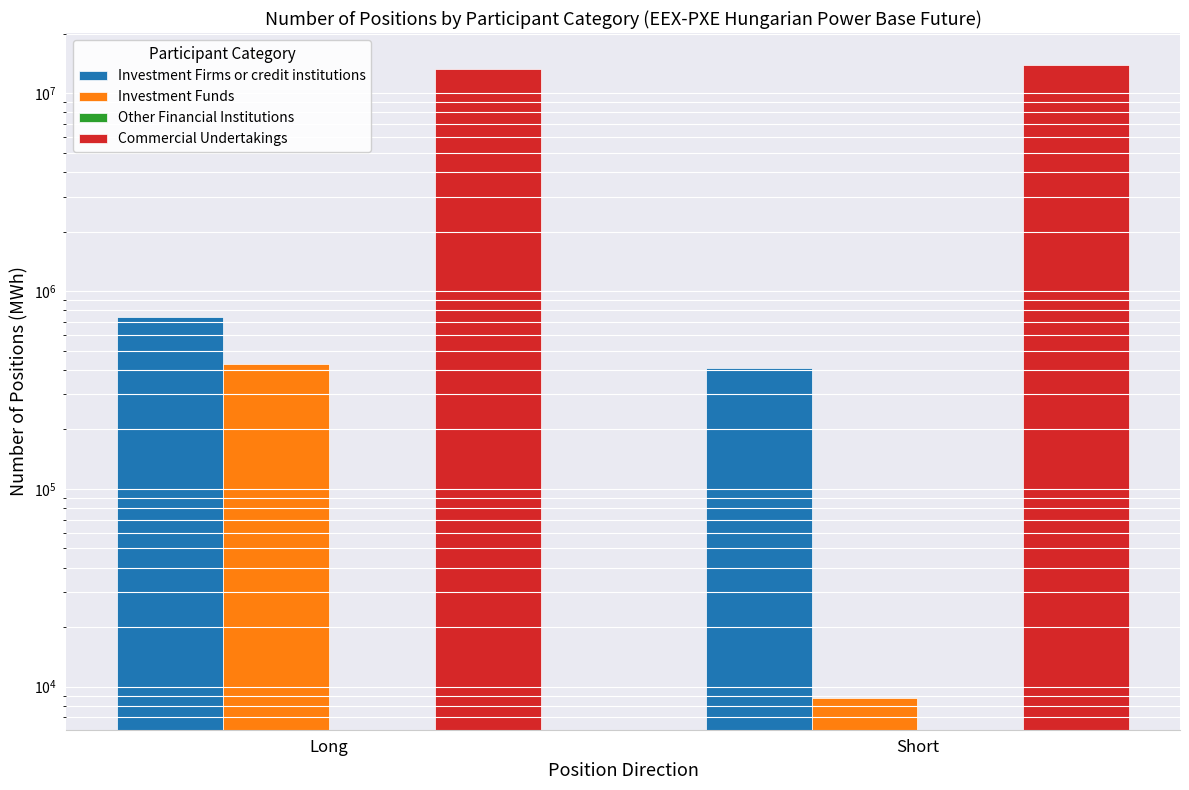

What is the sum of the Commercial Undertakings values at Long and Short?

27137941